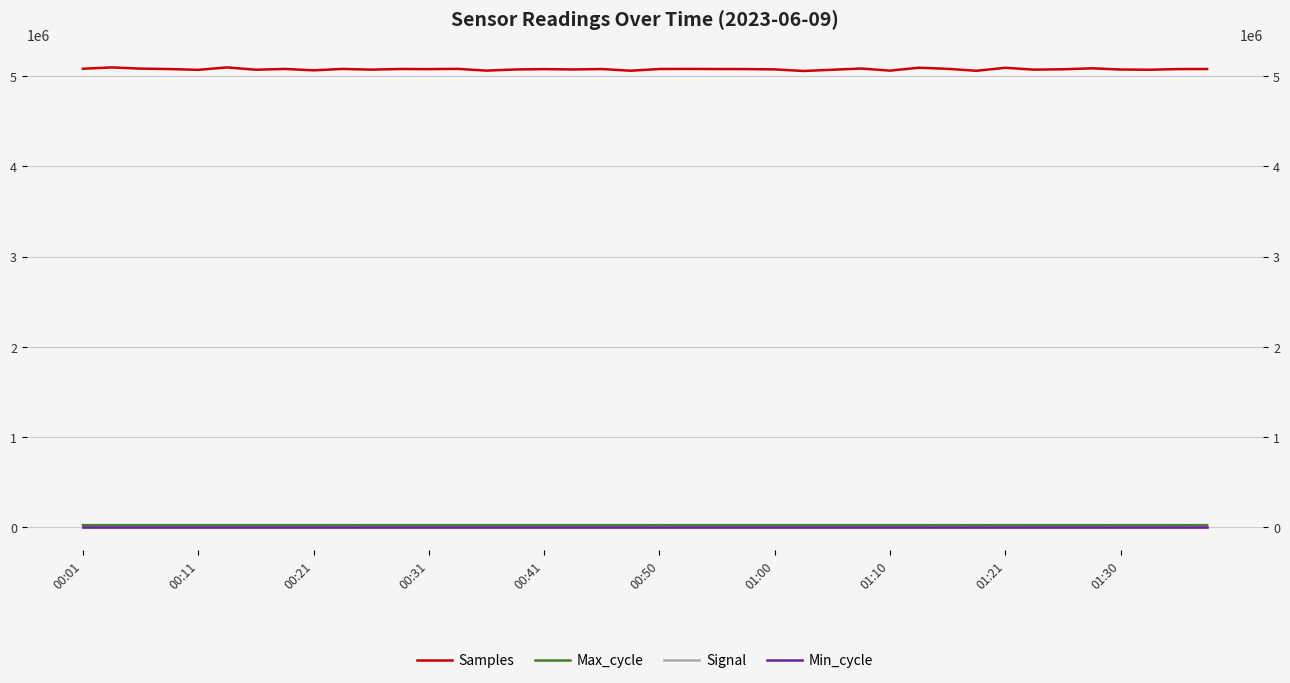

What is the sum of the Samples values at 10 and 30?

10154302